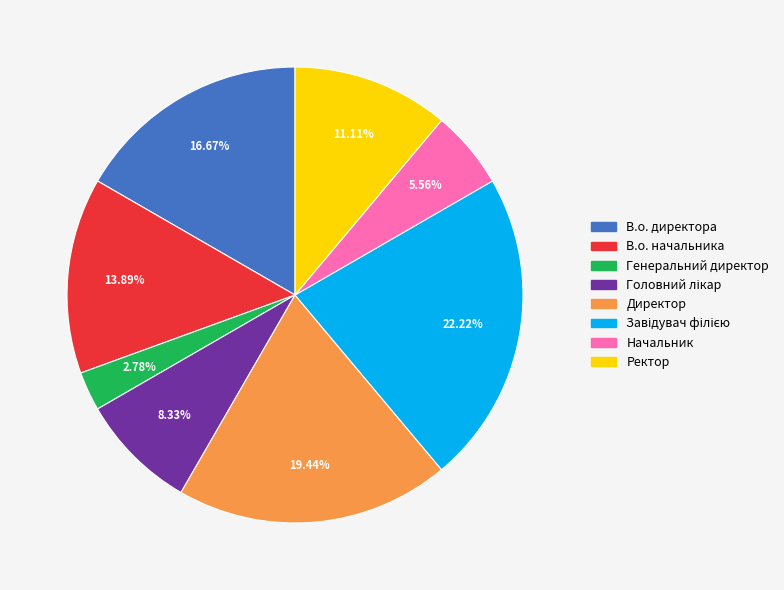

Which slice is the smallest?

Генеральний директор